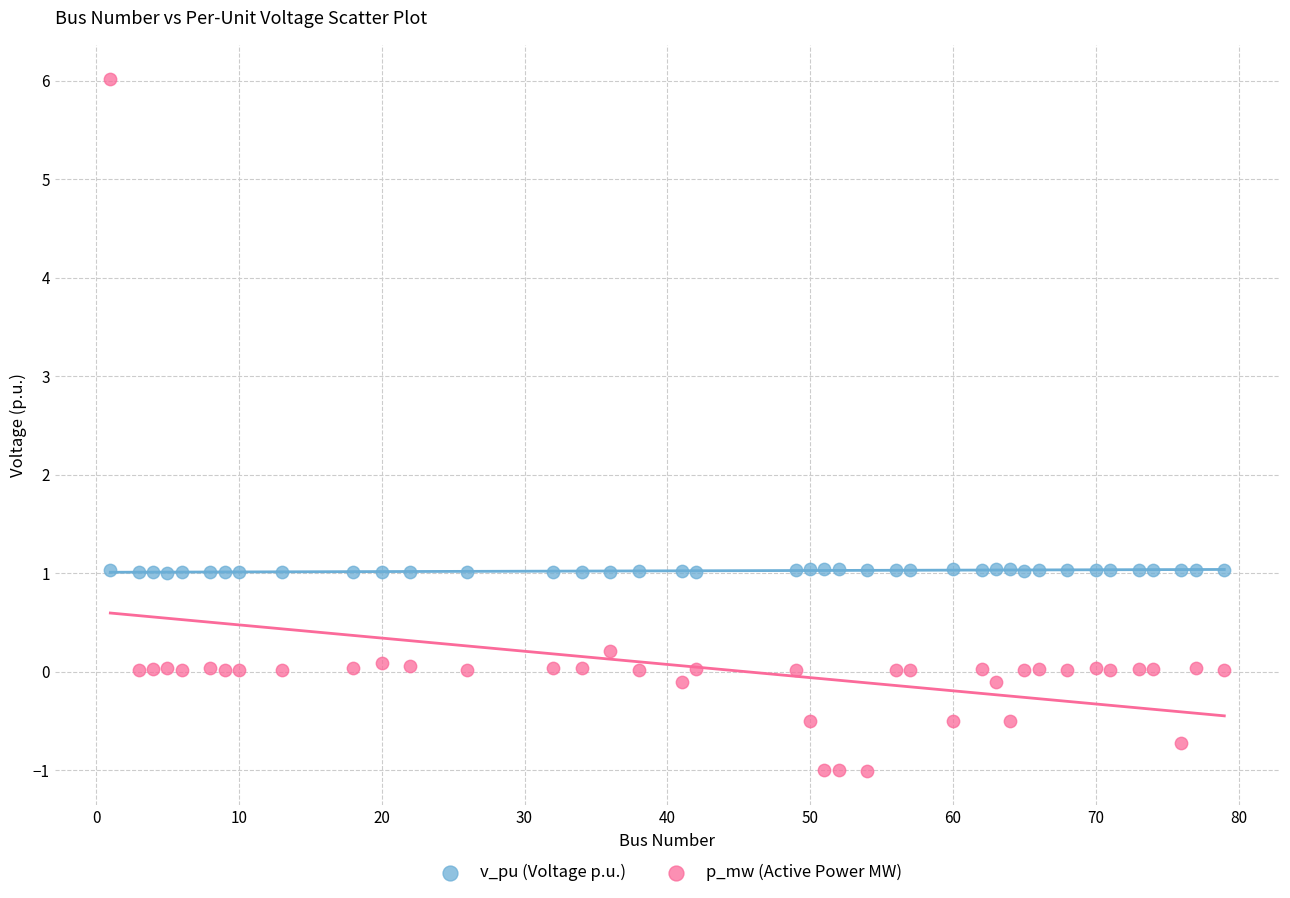

Across all data points, what is the range of X values (max minus min)?

78.0